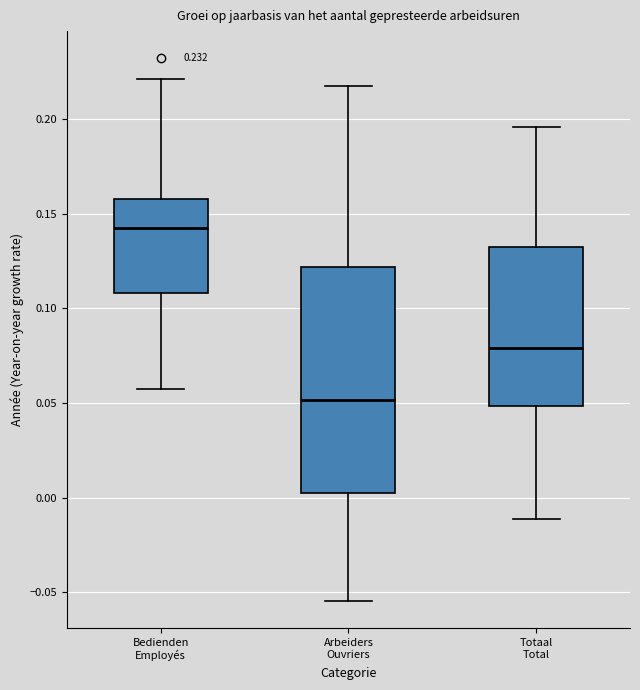

Which box's median line is the lowest?

Arbeiders Ouvriers